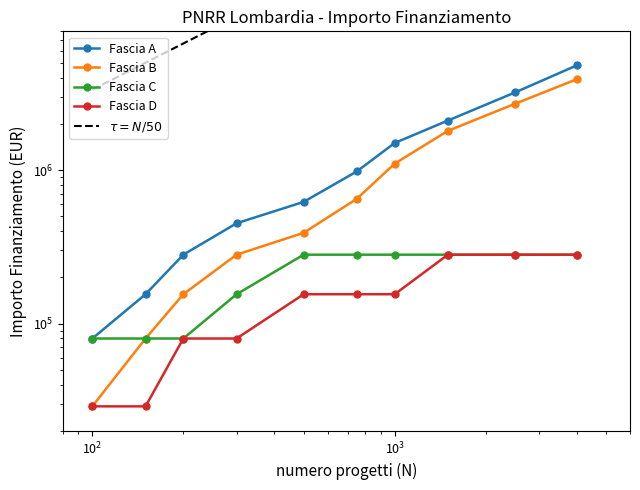

At how many categories does at least one series exceed 1116070?

4